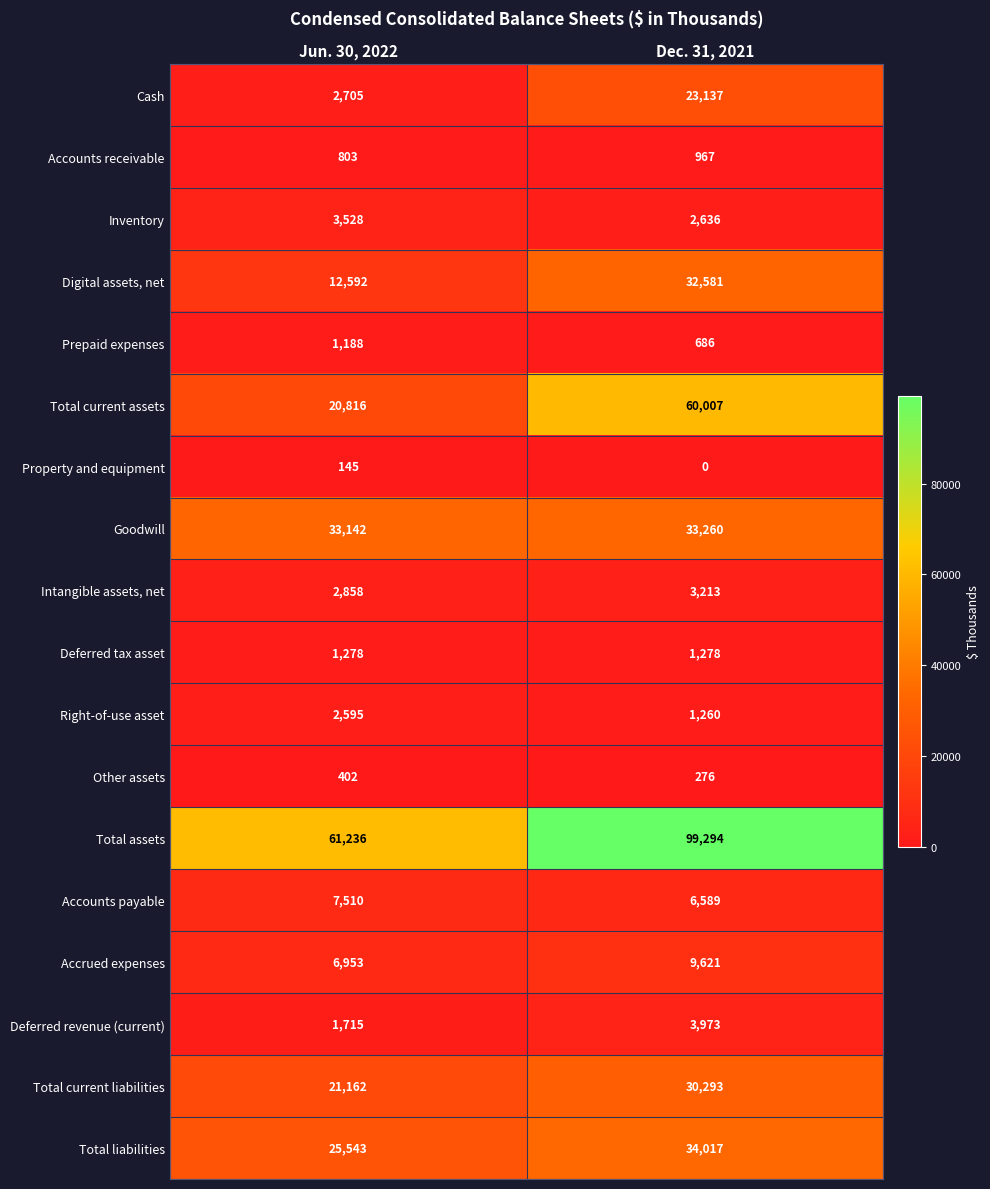

What is the total value across all series at Dec. 31, 2021?

343088